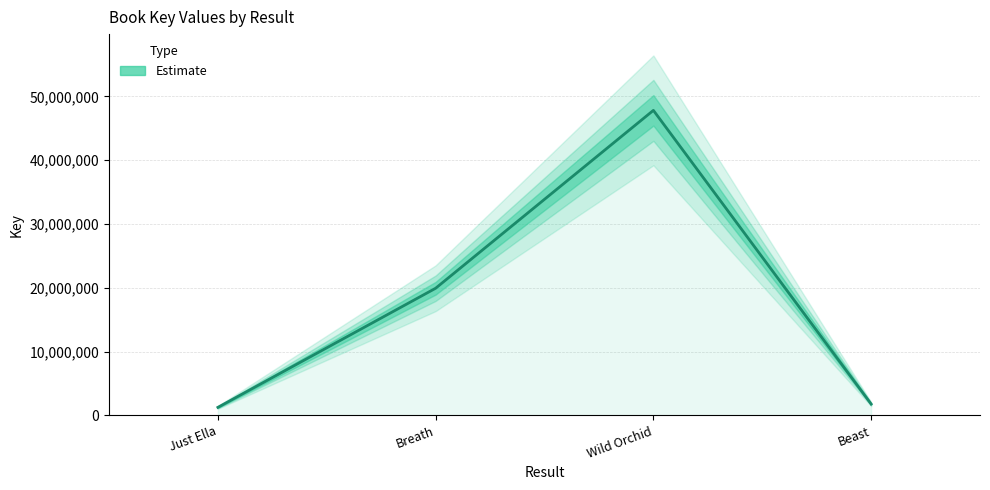

At which category does the chart reach its peak across all series?

Wild Orchid